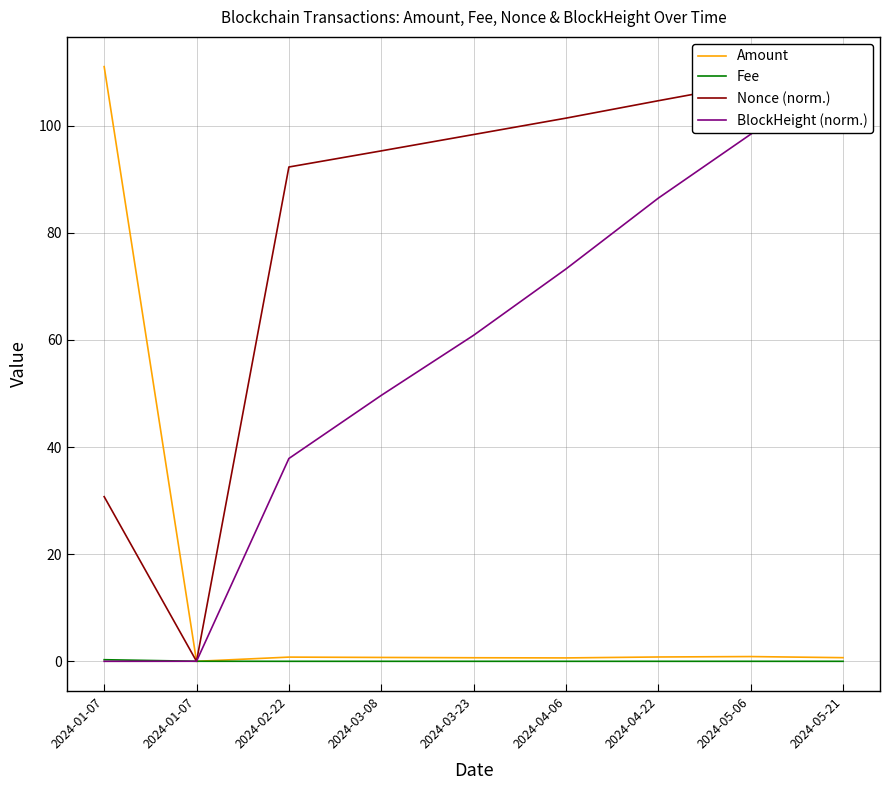

Does the chart have visible grid lines?

Yes